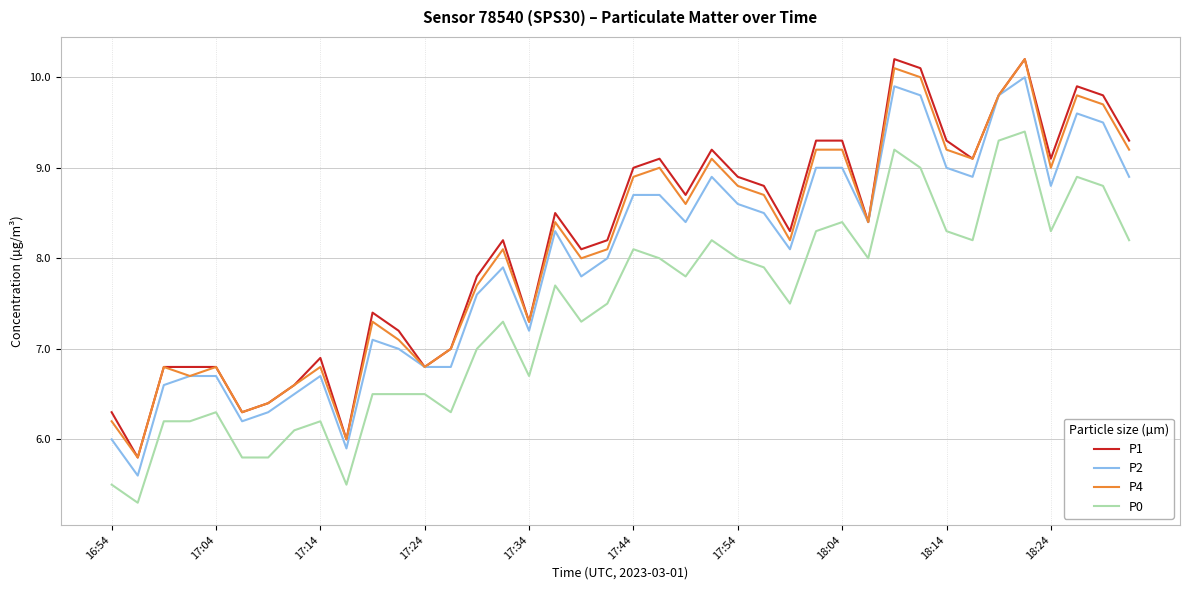

Is this an area chart (filled region under the line)?

No